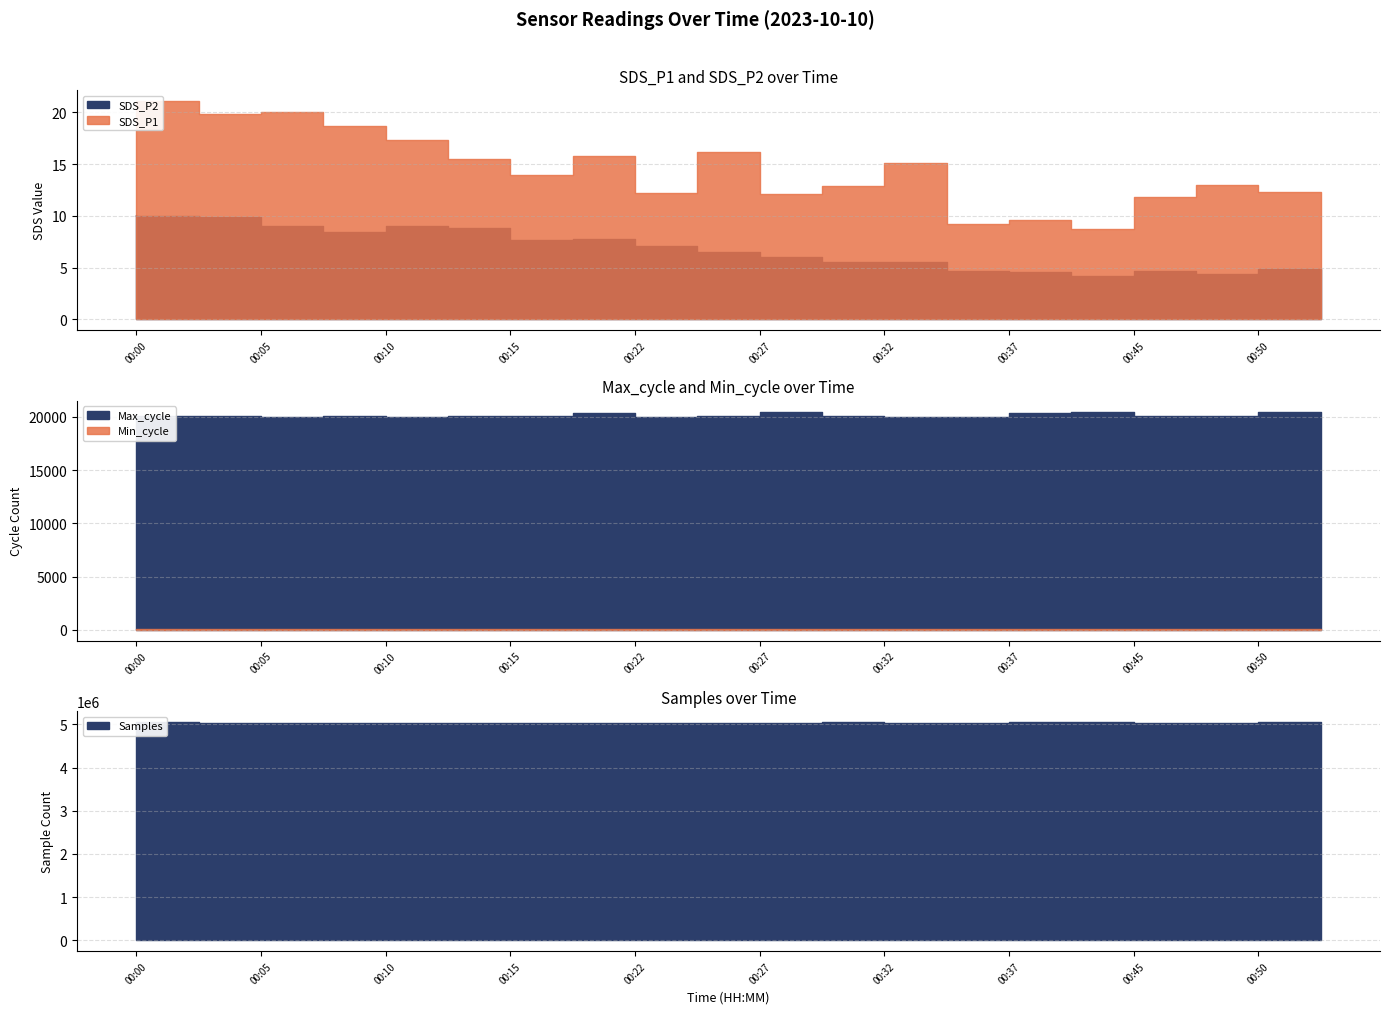

At which label is Samples closest to 5040038?

00:22